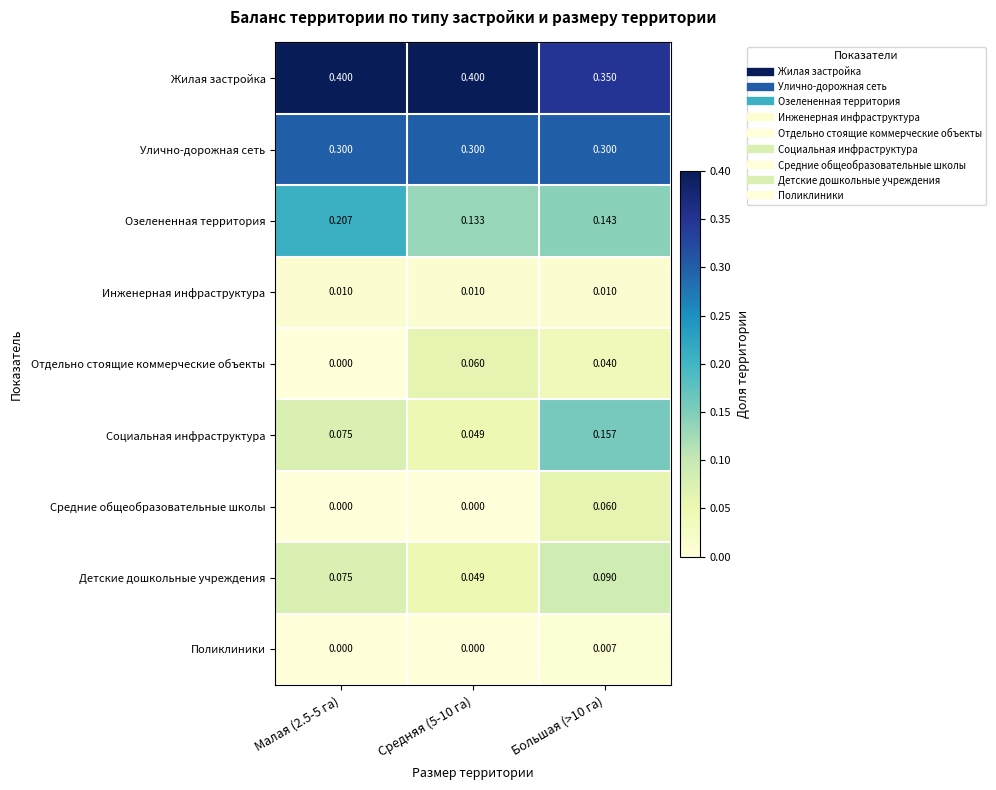

Rank the series at Большая (>10 га) from highest to lowest value.

Жилая застройка, Улично-дорожная сеть, Социальная инфраструктура, Озелененная территория, Детские дошкольные учреждения, Средние общеобразовательные школы, Отдельно стоящие коммерческие объекты, Инженерная инфраструктура, Поликлиники